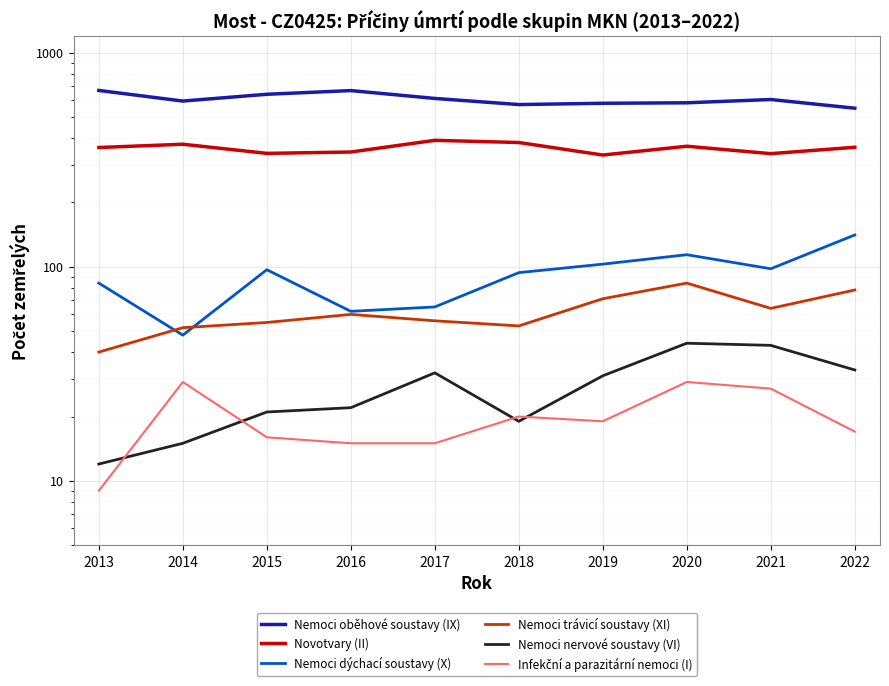

At 2016, list the series in order from largest to smallest.

Nemoci oběhové soustavy (IX), Novotvary (II), Nemoci dýchací soustavy (X), Nemoci trávicí soustavy (XI), Nemoci nervové soustavy (VI), Infekční a parazitární nemoci (I)